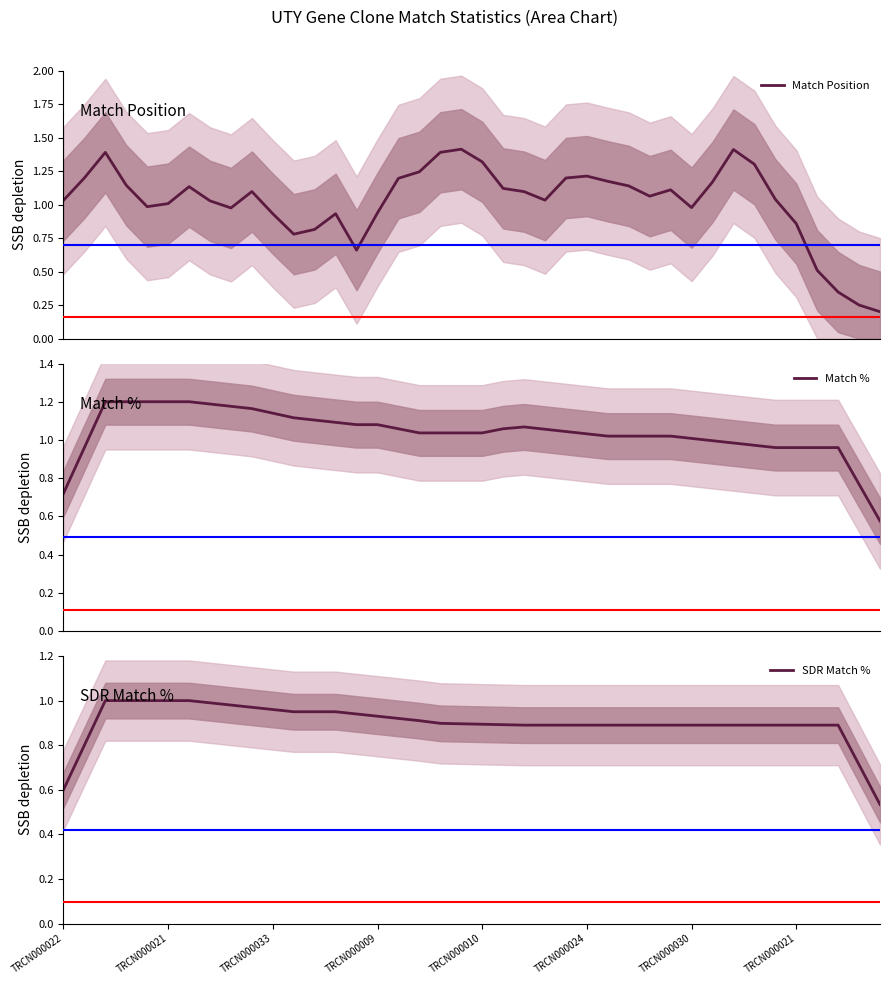

True or false: Match % and SDR Match % cross at least once.

False